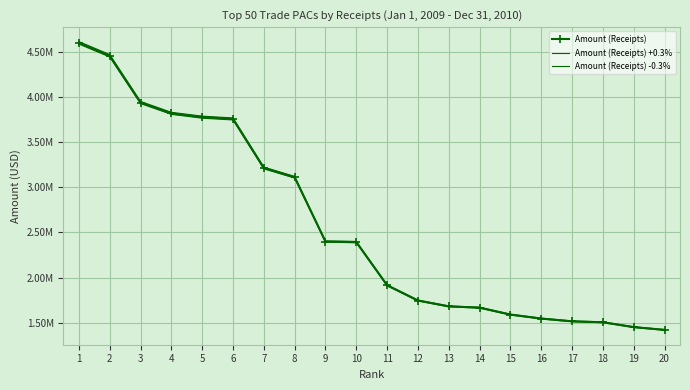

List the series in order of their overall mean, lowest first.

Amount (Receipts) -0.3%, Amount (Receipts), Amount (Receipts) +0.3%